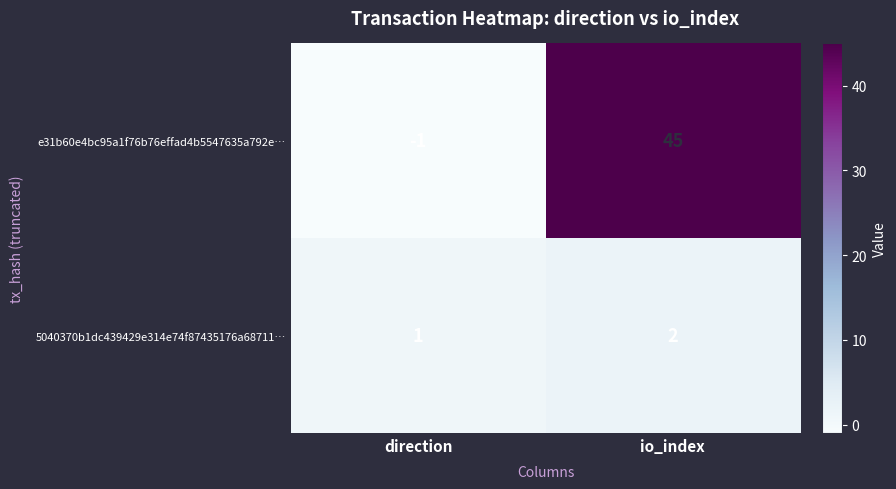

Reading left to right, list all the values displayed in this chart.

e31b60e4bc95a1f76b76effad4b5547635a792e…: direction=-1	io_index=45
5040370b1dc439429e314e74f87435176a68711…: direction=1	io_index=2